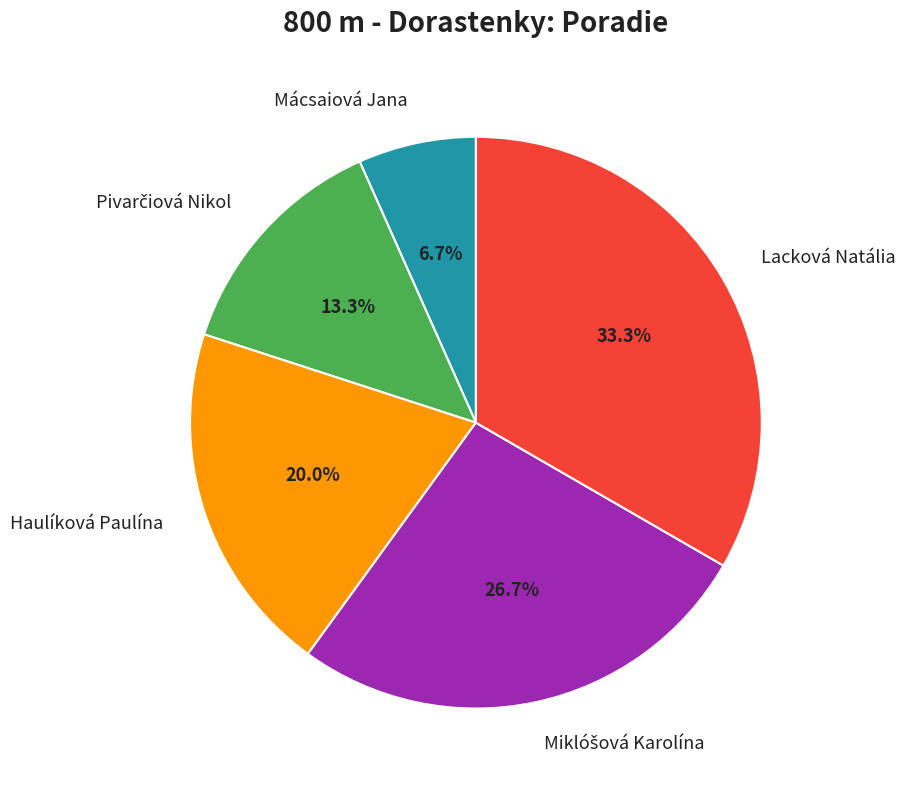

To the nearest percent, what is the average slice percentage?

20%